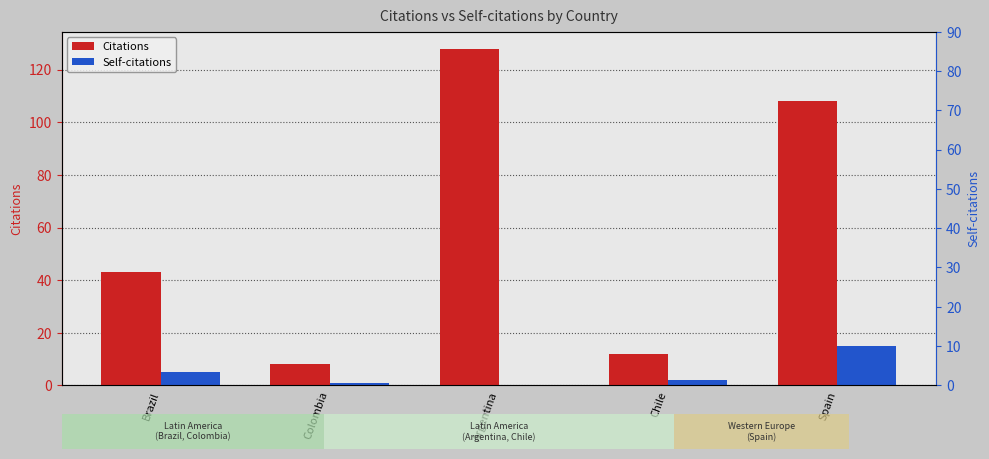

Reading right to left, transcribe all the data shown in this chart.

Citations: Spain=108	Chile=12	Argentina=128	Colombia=8	Brazil=43
Self-citations: Spain=15	Chile=2	Argentina=0	Colombia=1	Brazil=5